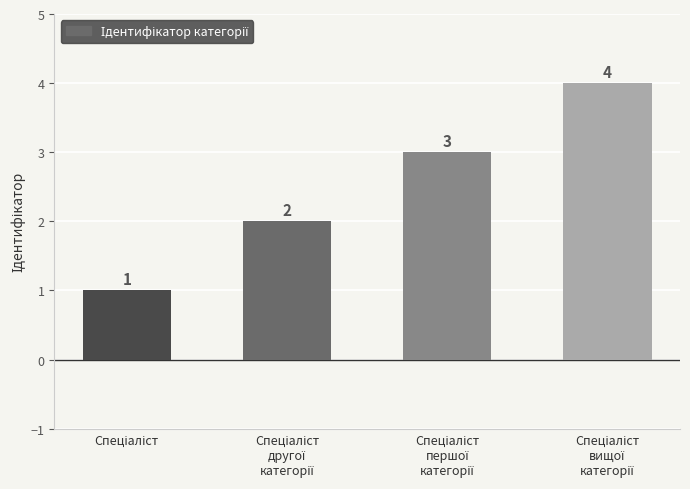

Count the values in the range 2 to 4.

3